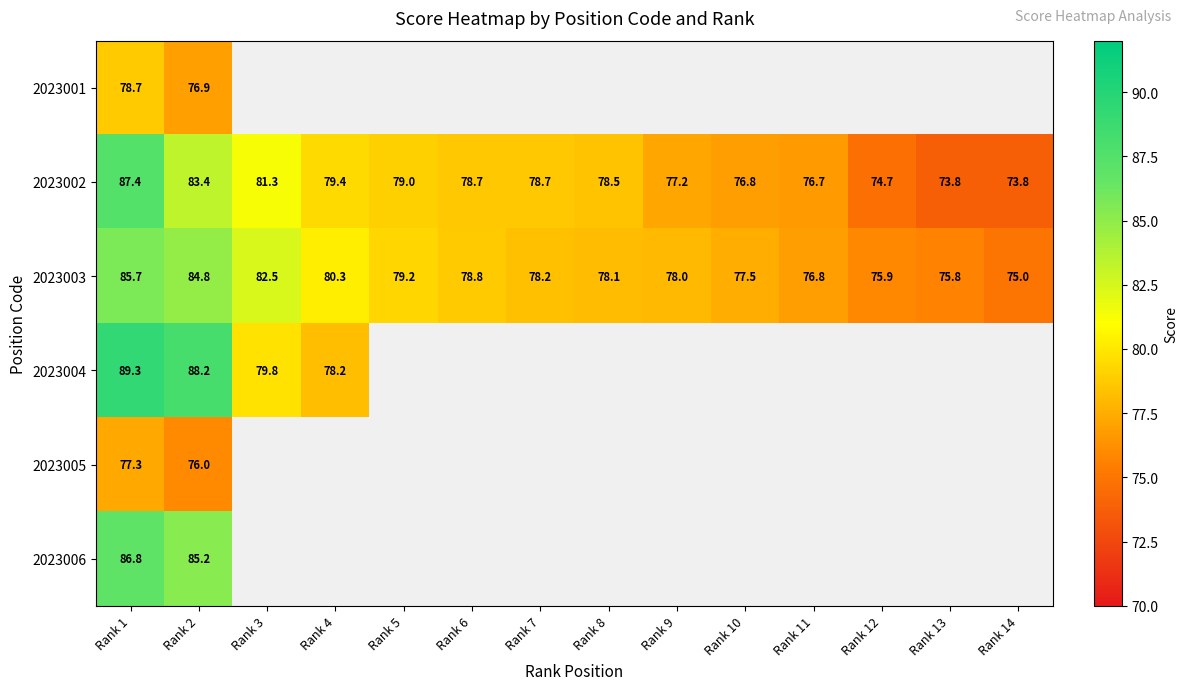

What is the difference between the 2023002 values at Rank 4 and Rank 13?

5.6